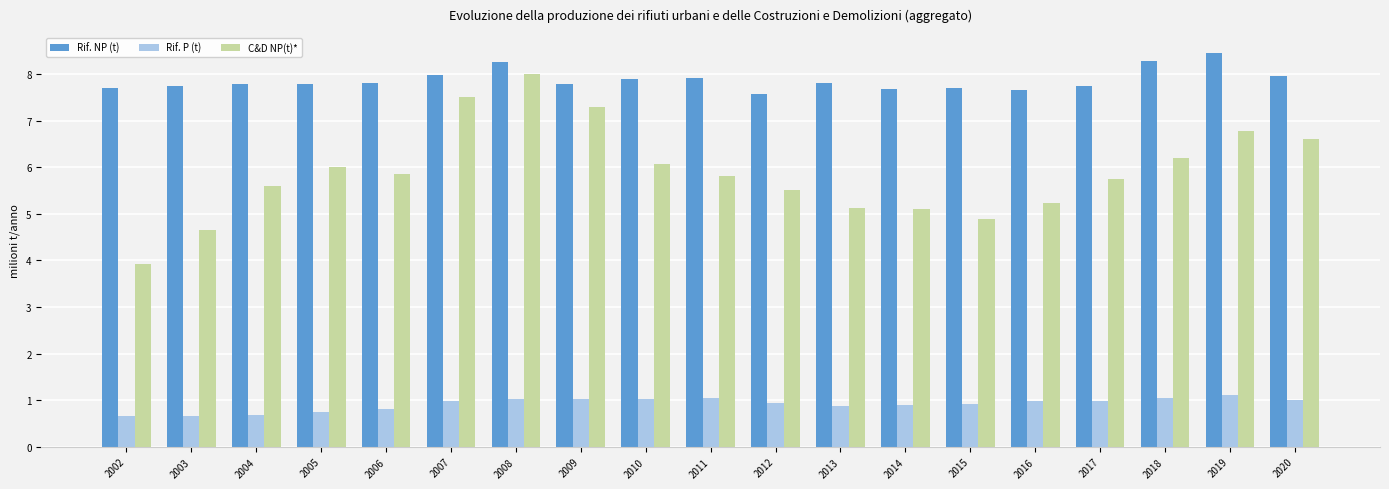

How many data points in C&D NP(t)* are less than 5?

3